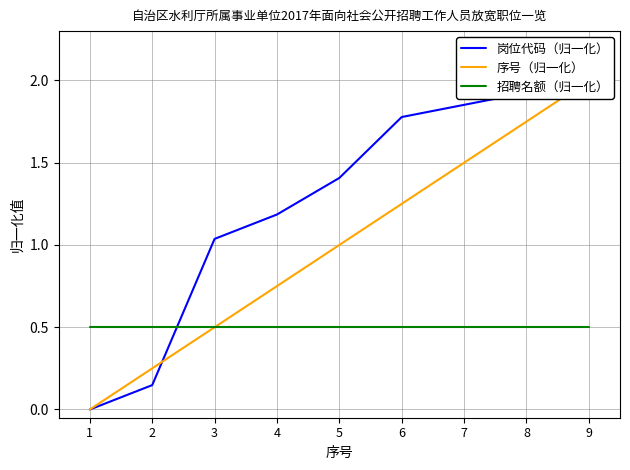

List the series in order of their overall mean, highest first.

岗位代码（归一化）, 序号（归一化）, 招聘名额（归一化）